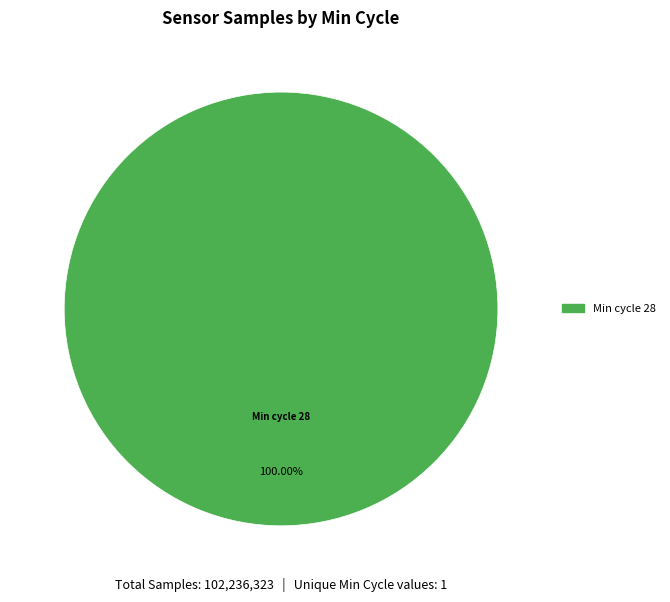

Is there a majority slice in this chart?

Yes